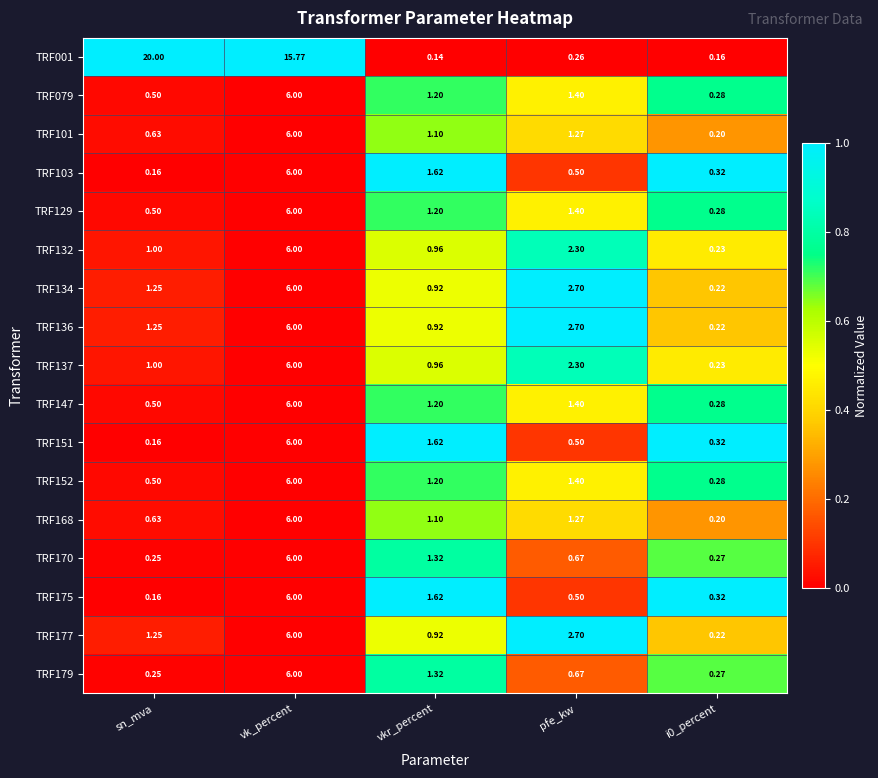

At which category is the sum across all series the highest?

vk_percent